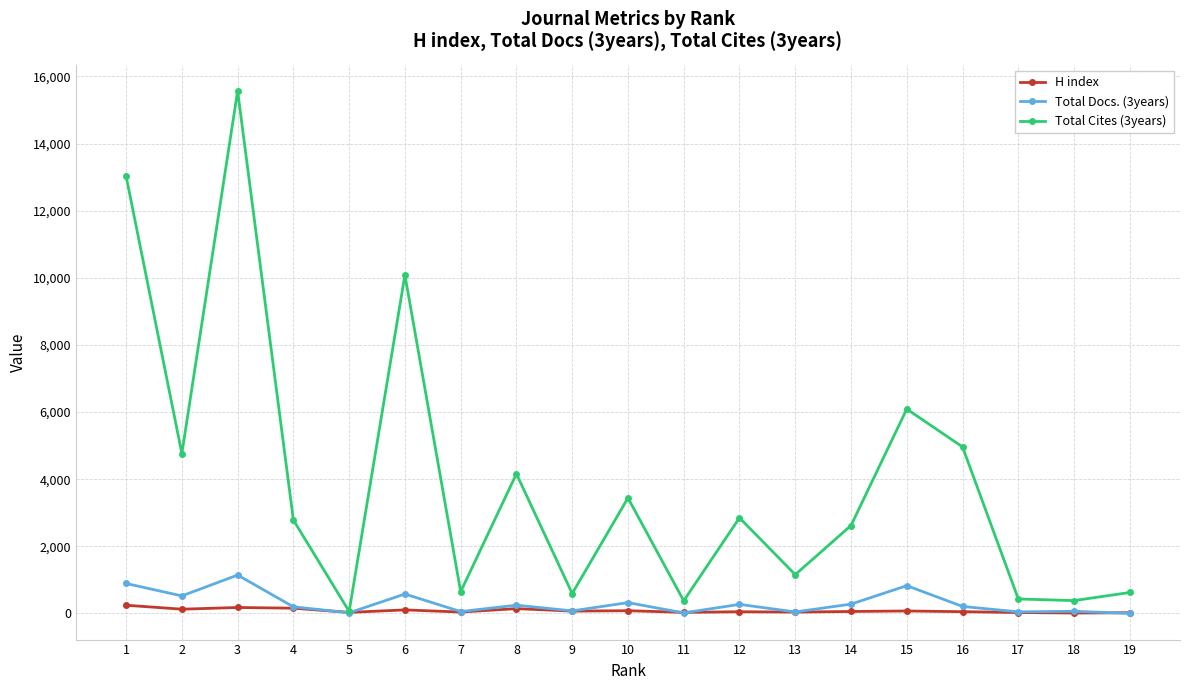

Where is the first local minimum for Total Docs. (3years)?

2